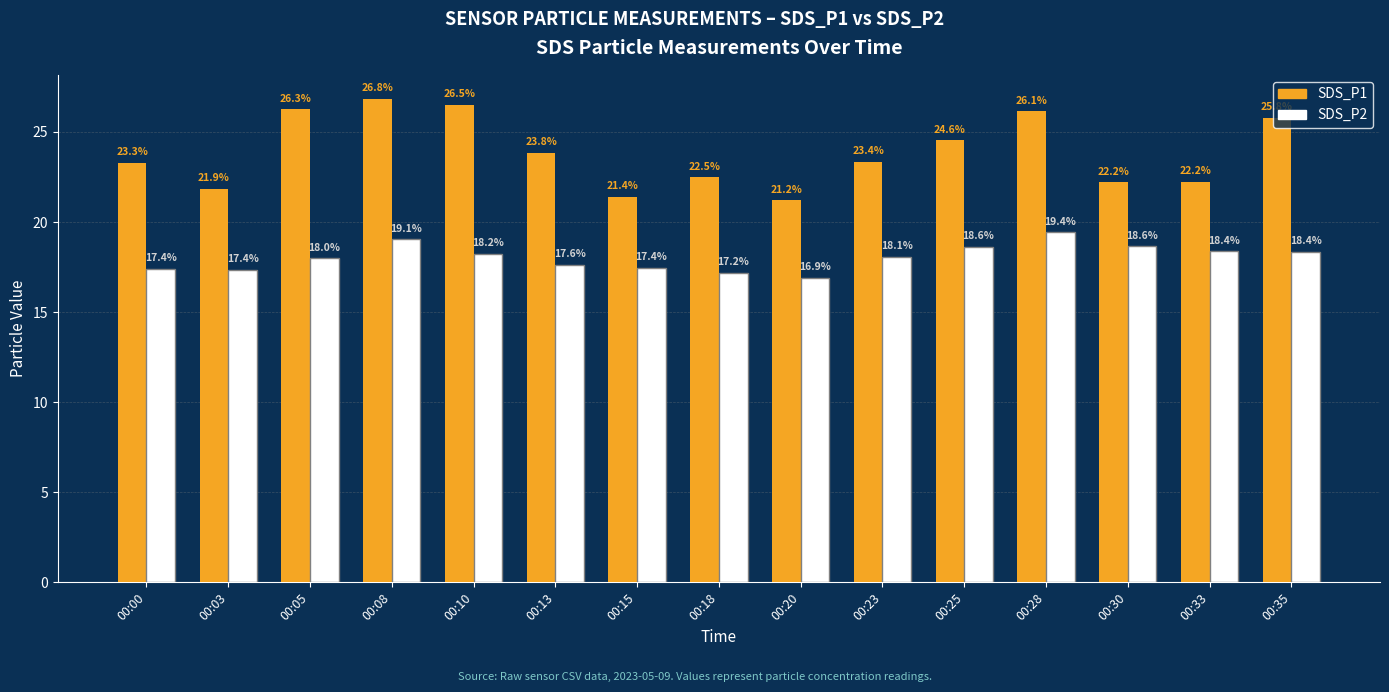

Which series has the largest range (max minus min)?

SDS_P1